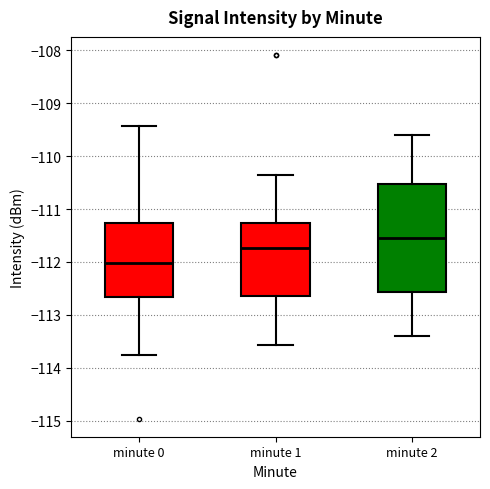

Where does the median line of the box for minute 2 sit on the y-axis? The values are not printed on the chart, so give them approximately, as read against the axis.

-111.5